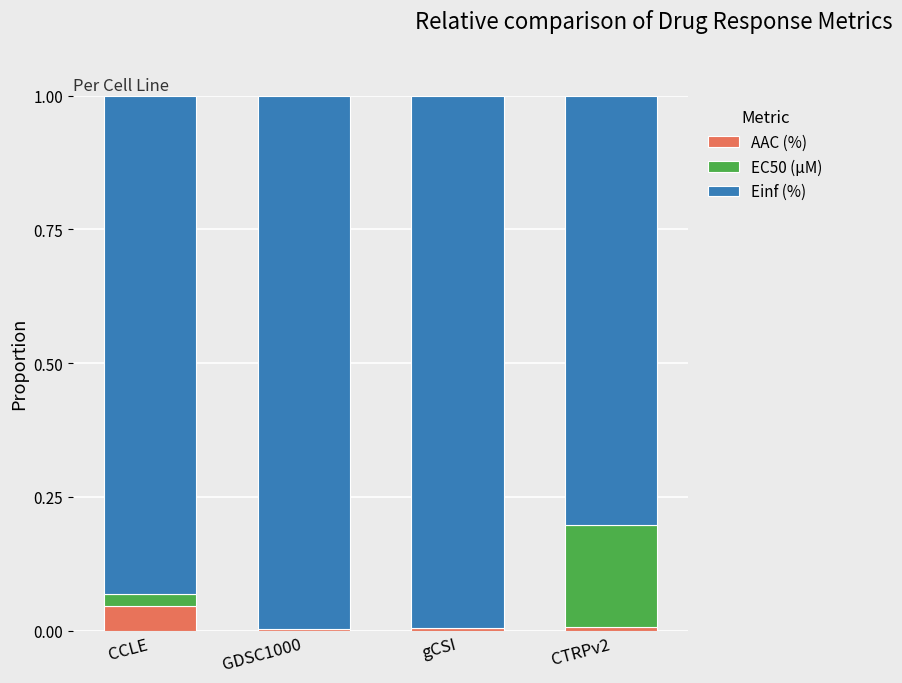

The AAC (%) series shows 0.0 at CCLE. True or false?

True